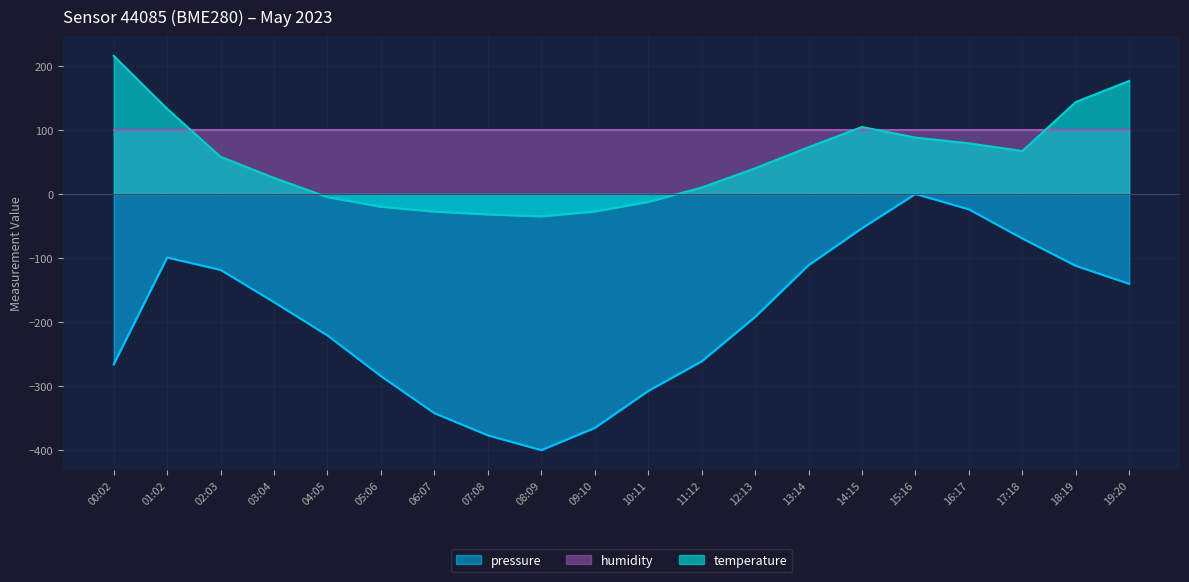

True or false: temperature has a value of 128.2 at 16:17.

False